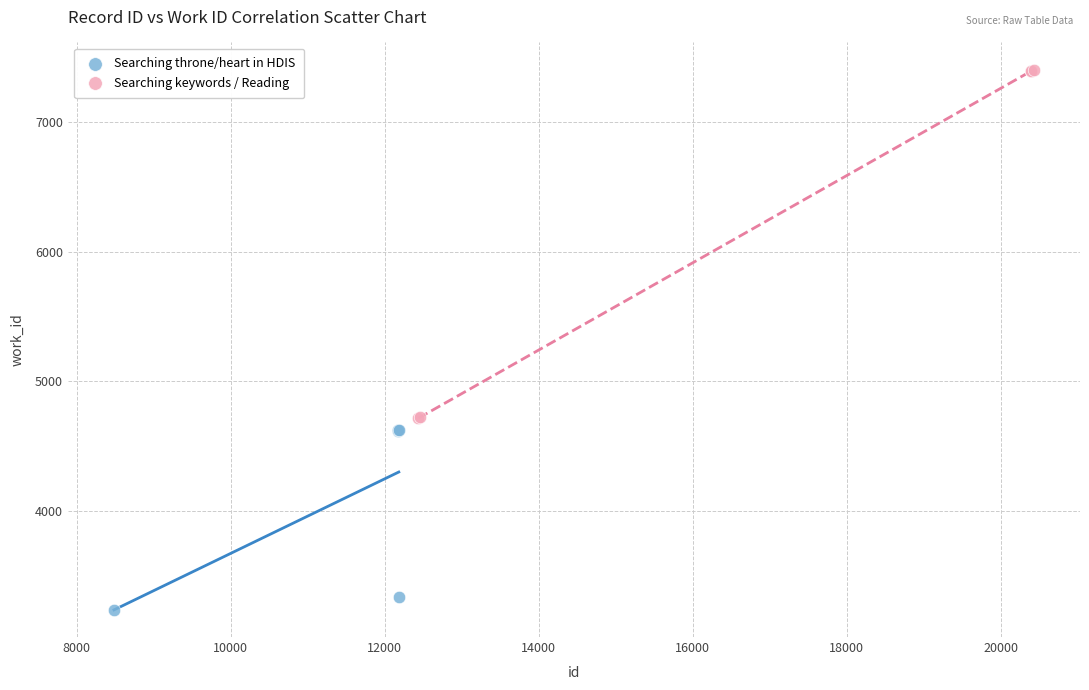

Which series contains the highest Y value?

Searching keywords / Reading